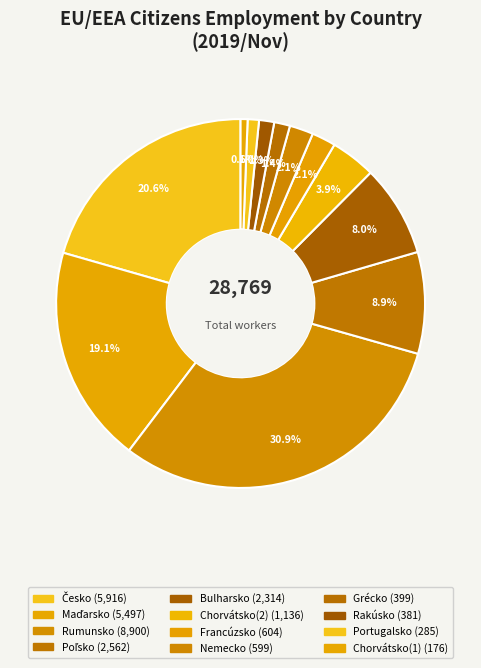

Which slice is the smallest?

Chorvátsko(1)